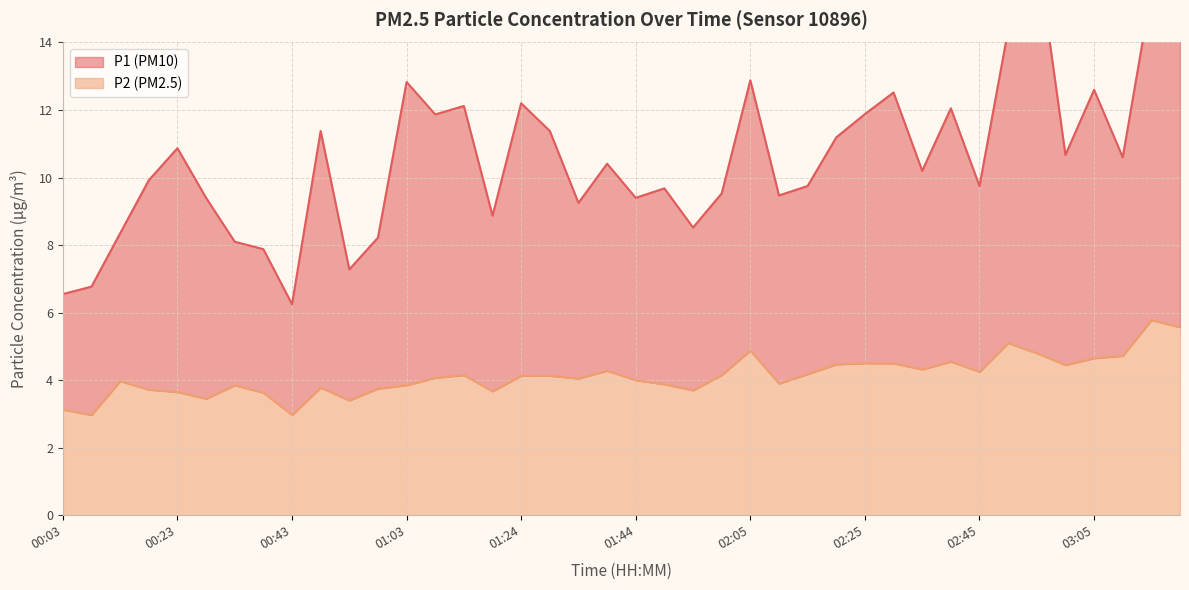

At which category does the chart reach its minimum across all series?

00:08